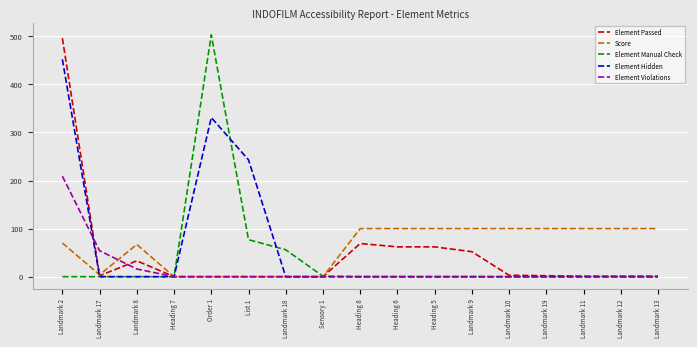

How many lines are shown in the chart?

5